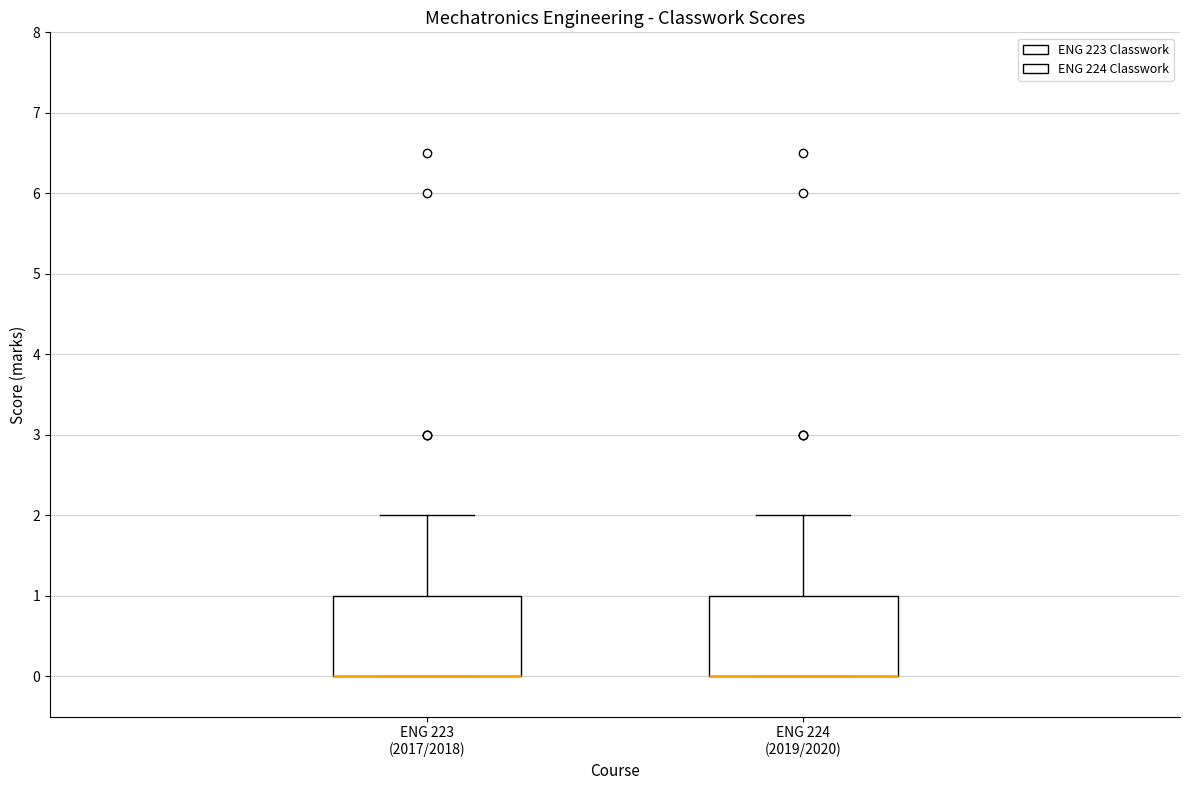

Reading left to right, read every box against the y-axis: the position of its median line, the range the box covers, and the ends of its whiskers. The values are not printed on the chart, so give them approximately, as read against the axis.

ENG 223 (2017/2018): median 0 (drawn on the box's lower edge), box 0 to 1, whiskers 0 to 2
ENG 224 (2019/2020): median 0 (drawn on the box's lower edge), box 0 to 1, whiskers 0 to 2